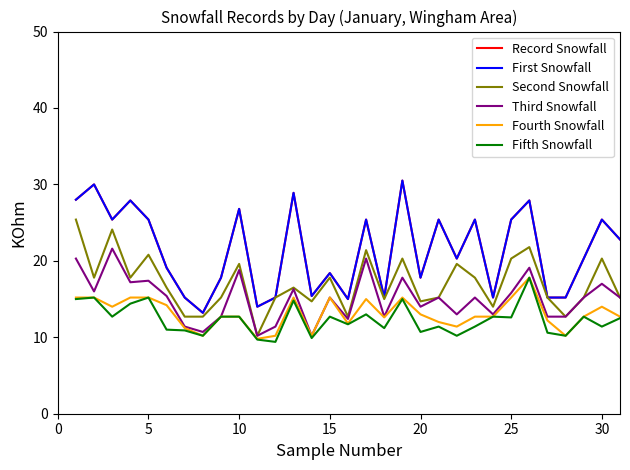

Is this an area chart (filled region under the line)?

No